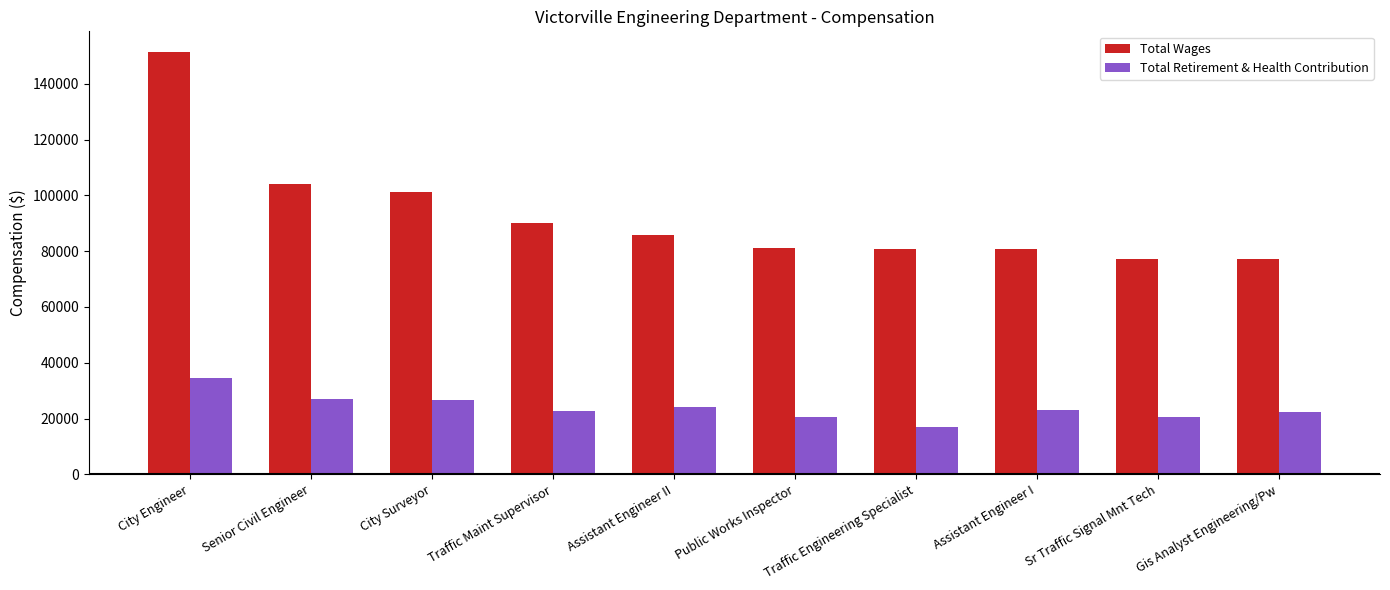

At how many categories does at least one series exceed 126551?

1